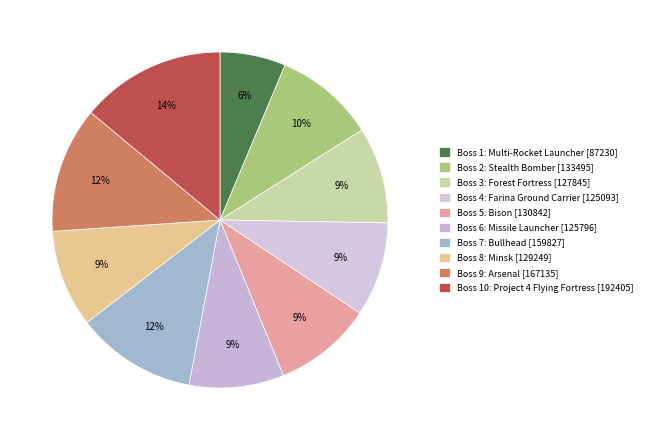

What percentage is the Boss 4: Farina Ground Carrier slice, to the nearest percent?

9%